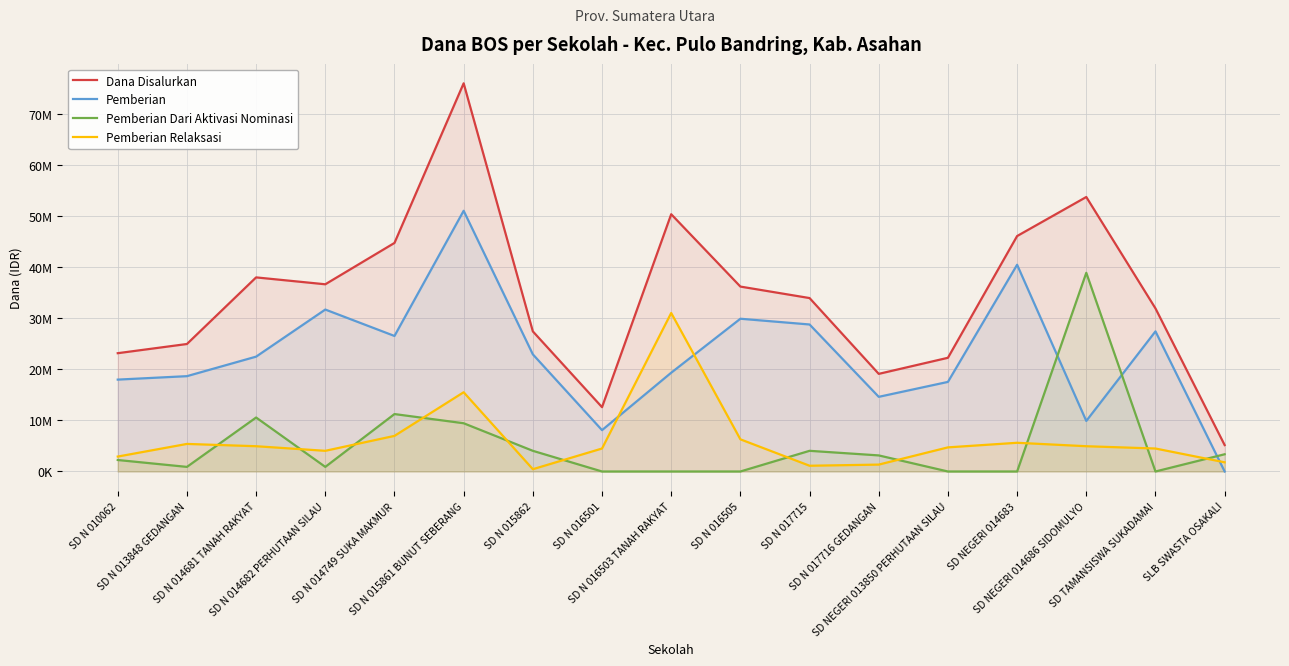

What is the difference between the highest and lowest values at SD N 016503 TANAH RAKYAT?

50400000